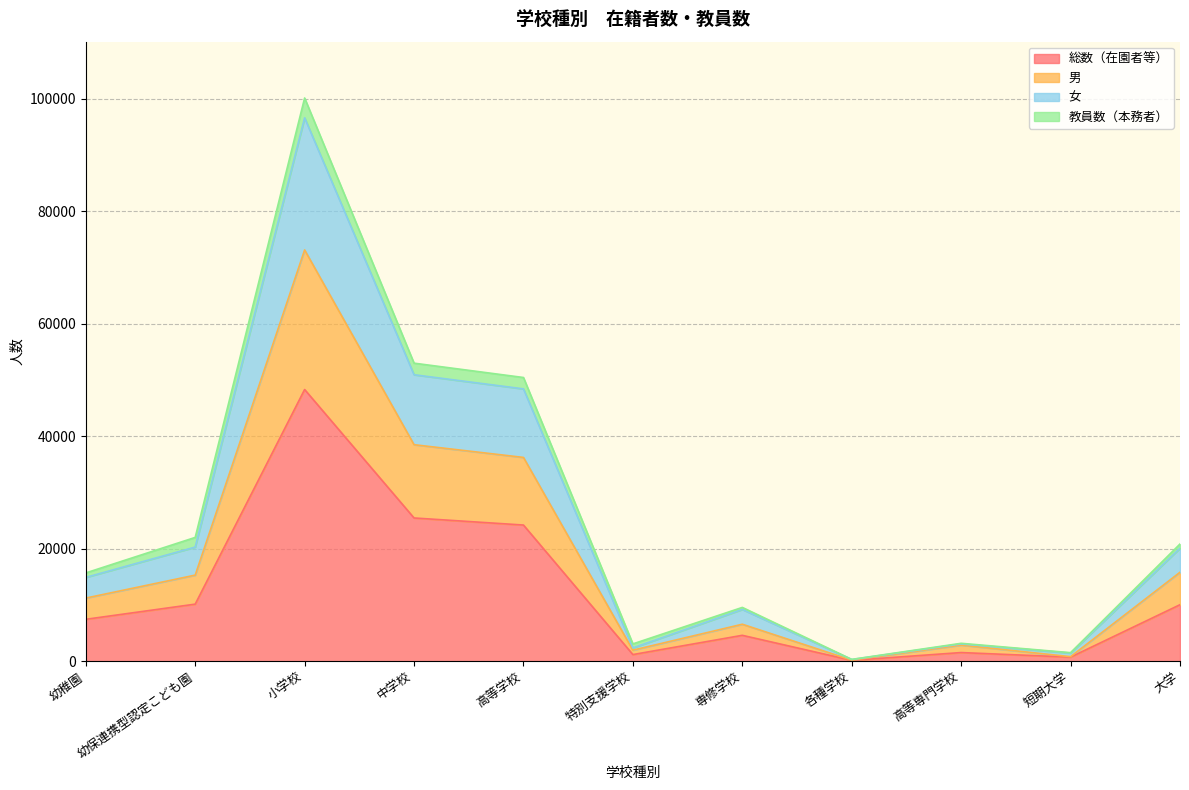

How many categories are shown in the chart?

11